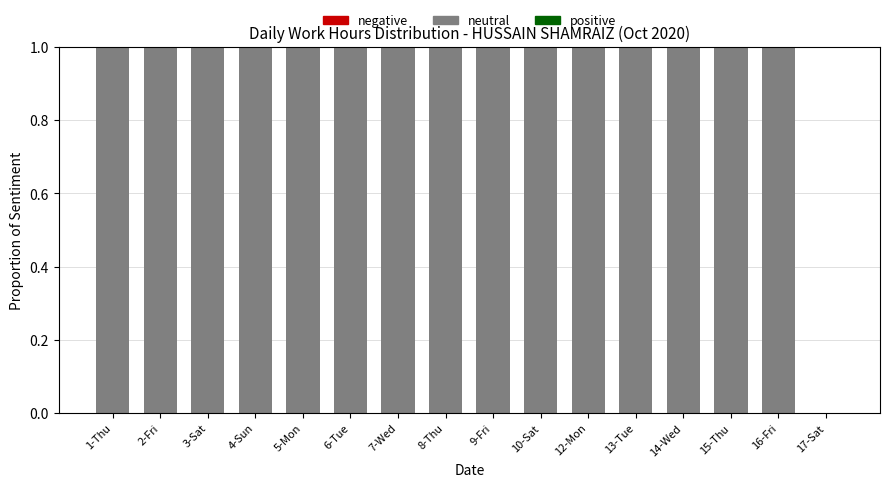

What is the sum of all values?

15